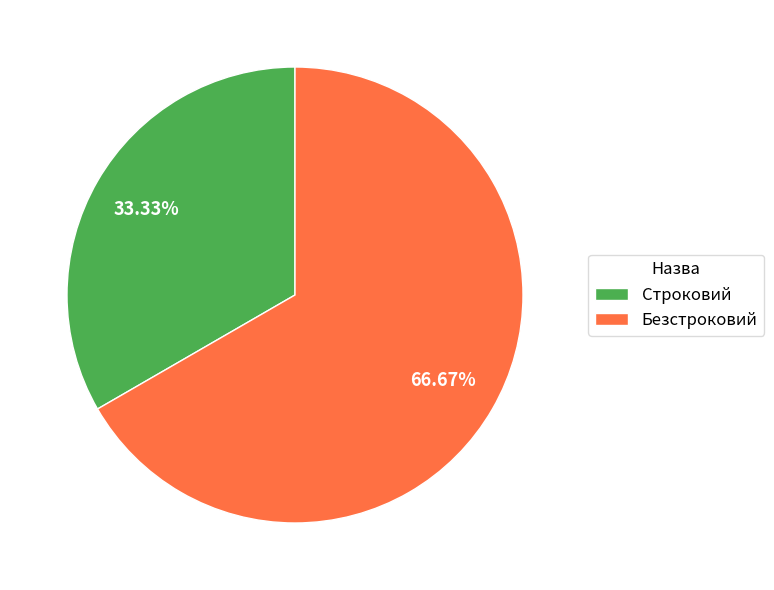

The Строковий slice represents 33% of the pie. True or false?

True